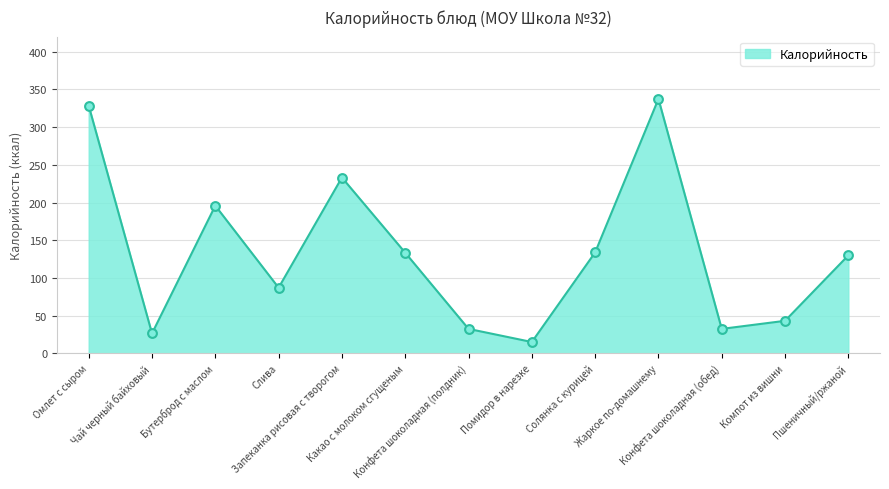

What is the change in value from Какао с молоком сгущеным to Конфета шоколадная (обед)?

-101.0